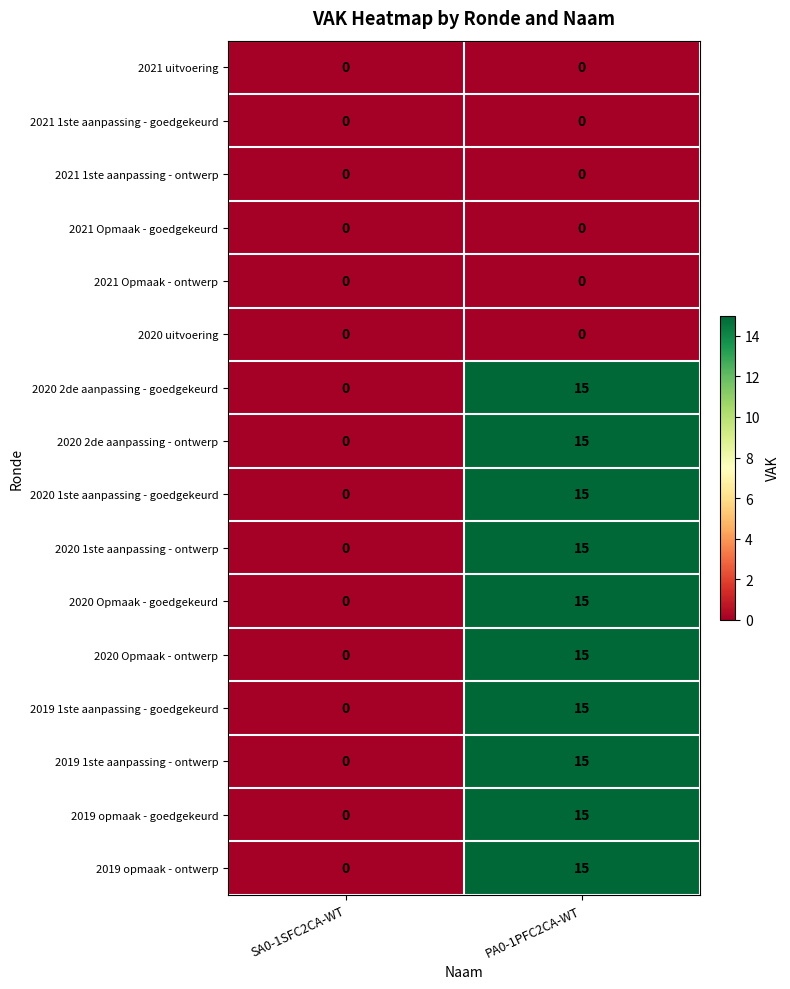

What is the spread (max minus min) of values at PA0-1PFC2CA-WT?

15